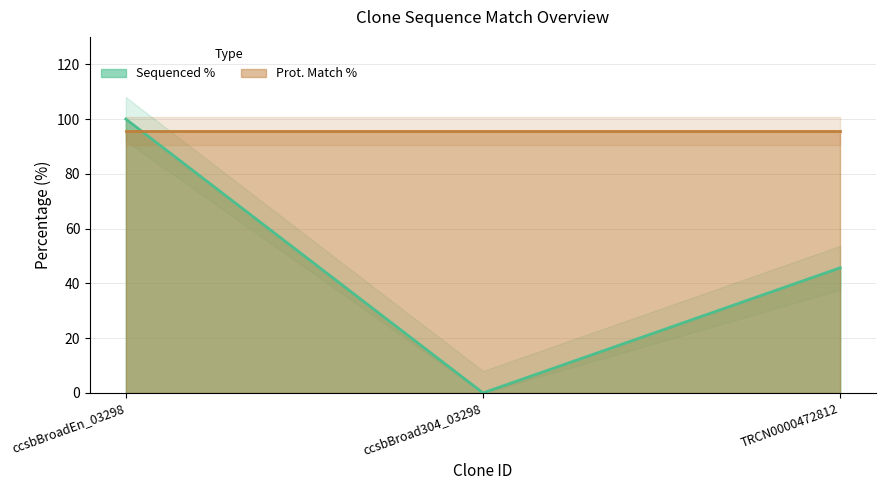

What is the difference between the second highest and minimum values?

45.7